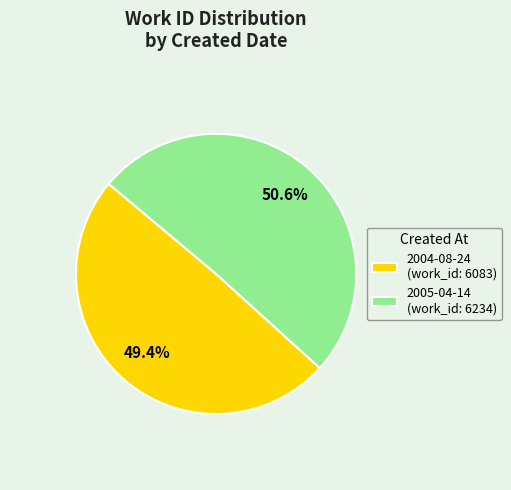

Count the number of slices in the pie.

2